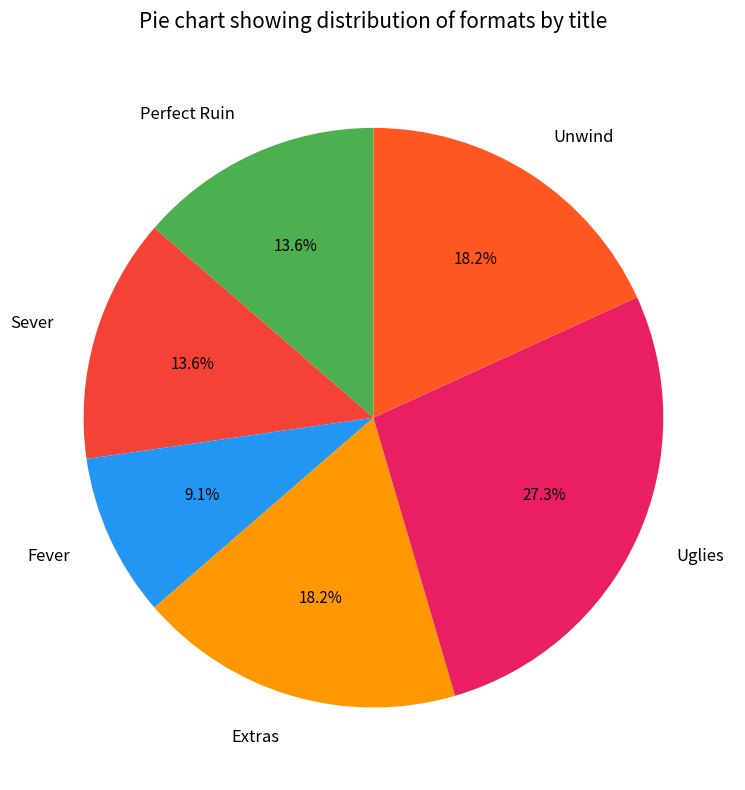

What is the ratio of the value at Sever to the value at Fever?

1.5